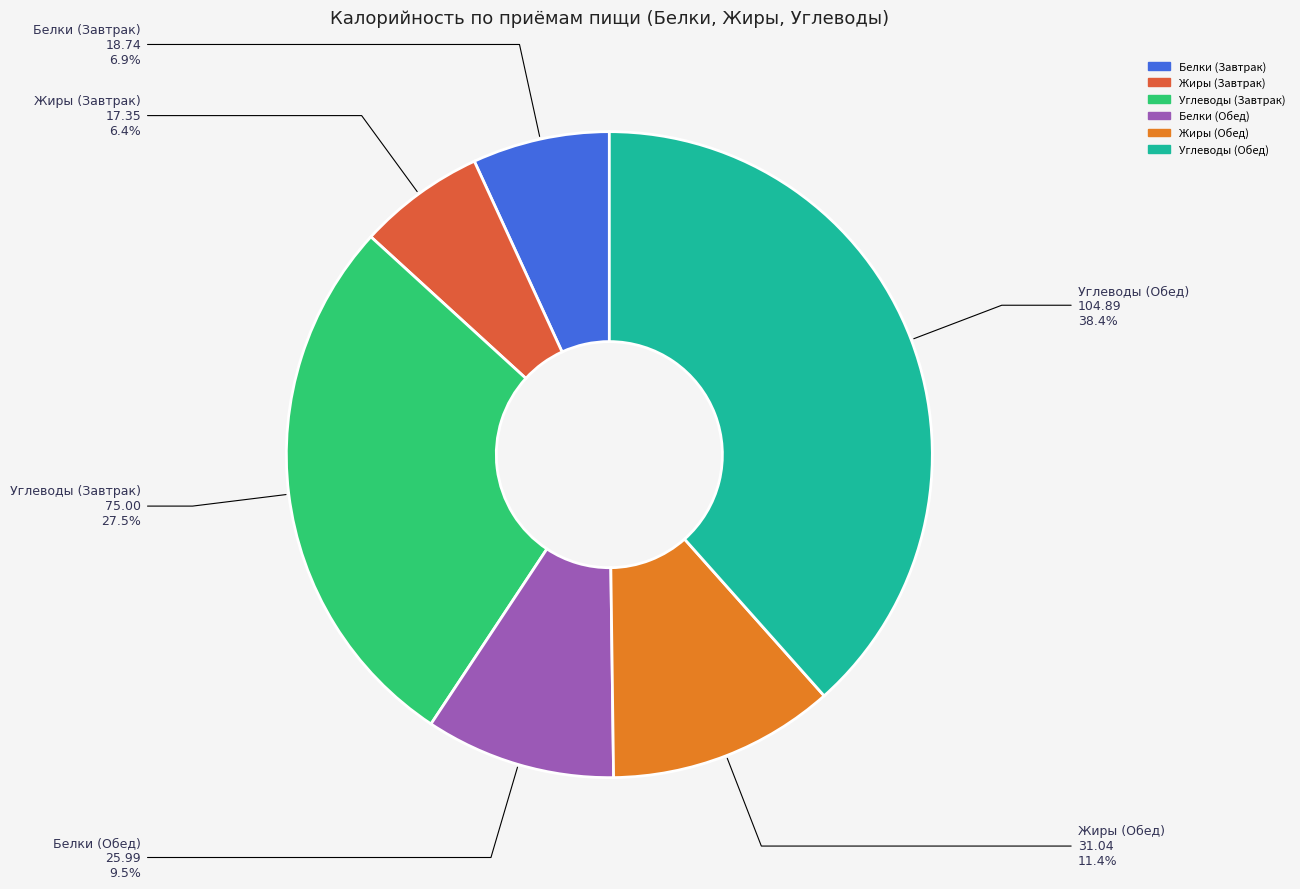

Is there a majority slice in this chart?

No